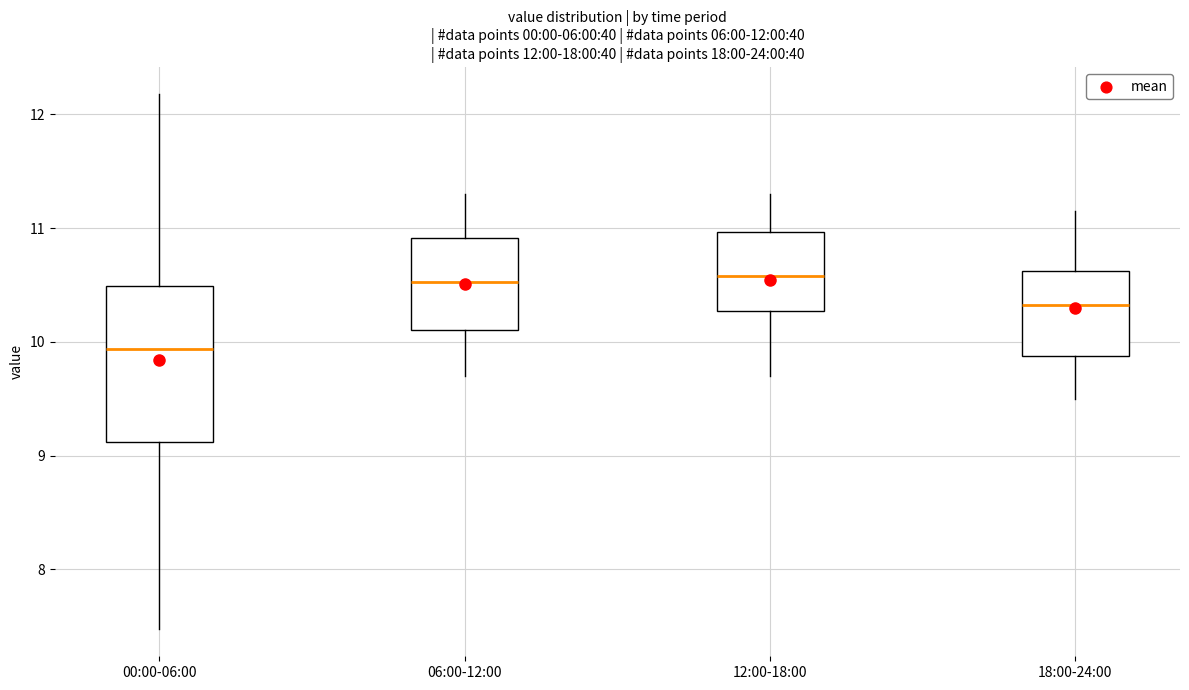

Comparing the boxes themselves (not the whiskers), which one is the tallest?

00:00-06:00